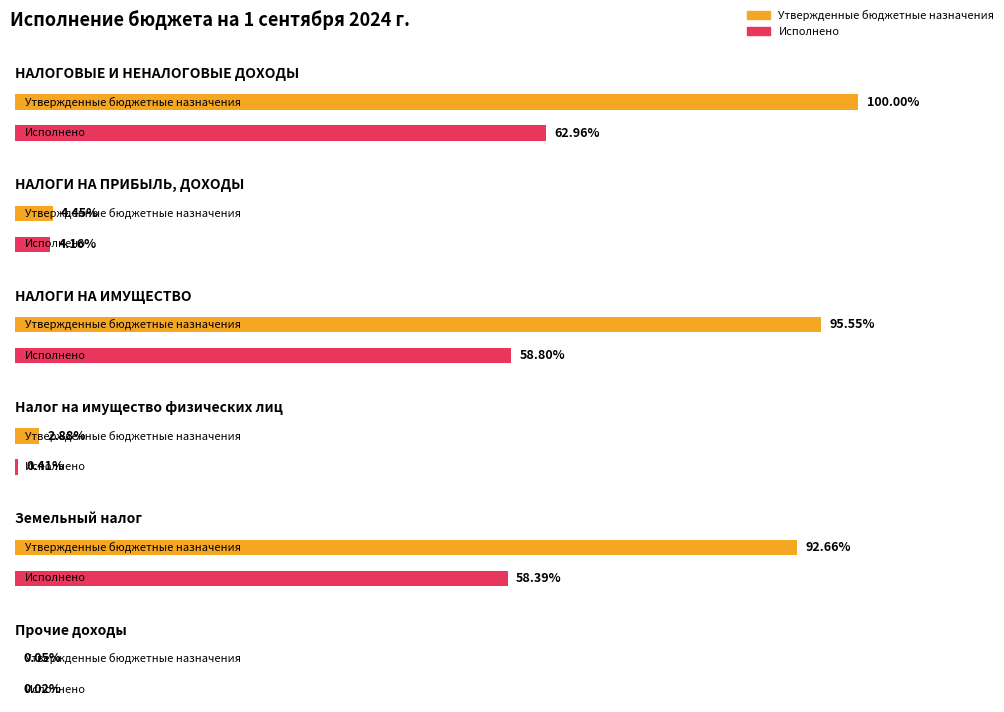

Which series has the largest total across all categories?

Утвержденные бюджетные назначения